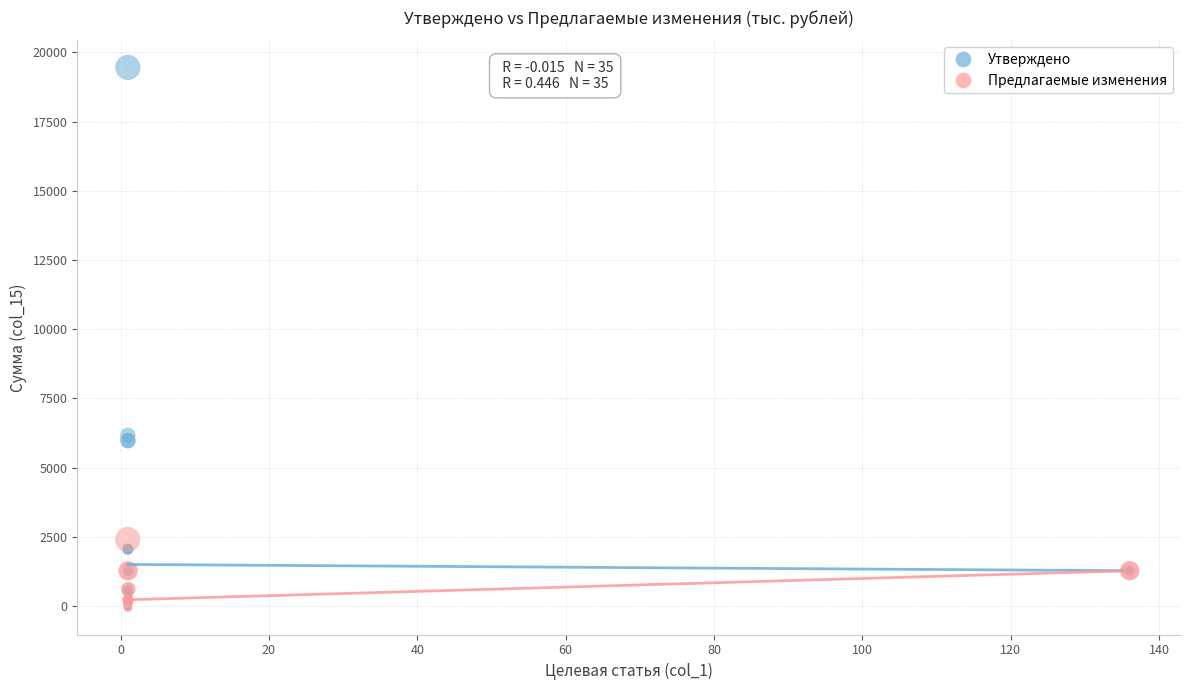

Which series reaches the maximum Y coordinate?

Утверждено